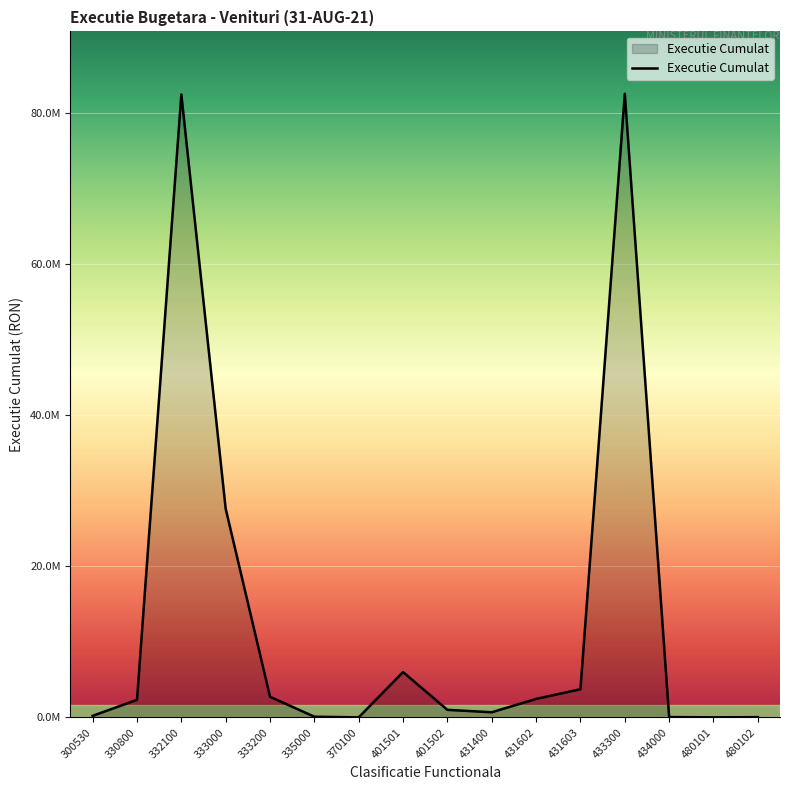

Where is the first local maximum?

332100